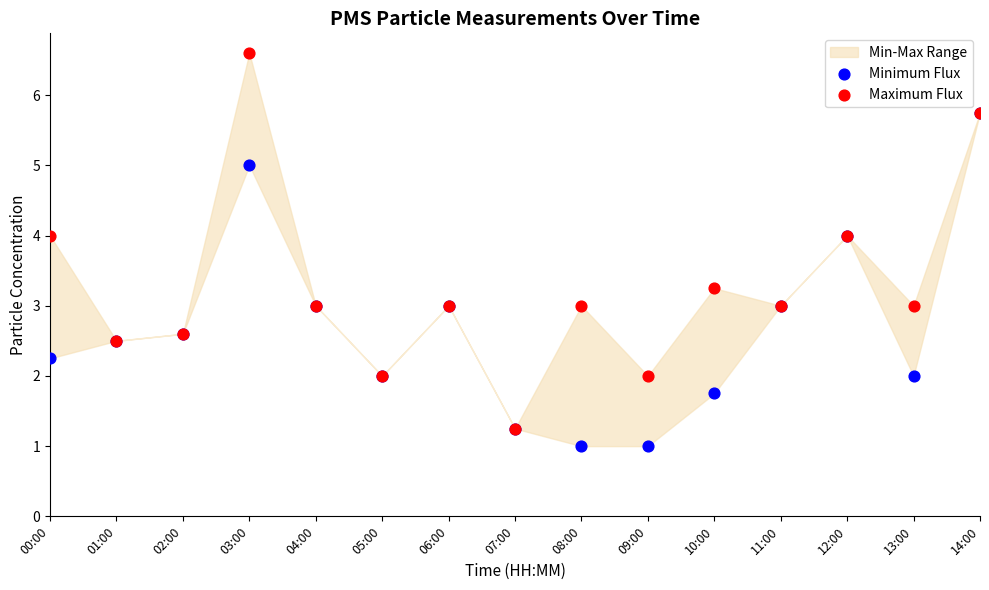

Which series has the largest Y range (max minus min)?

Maximum Flux